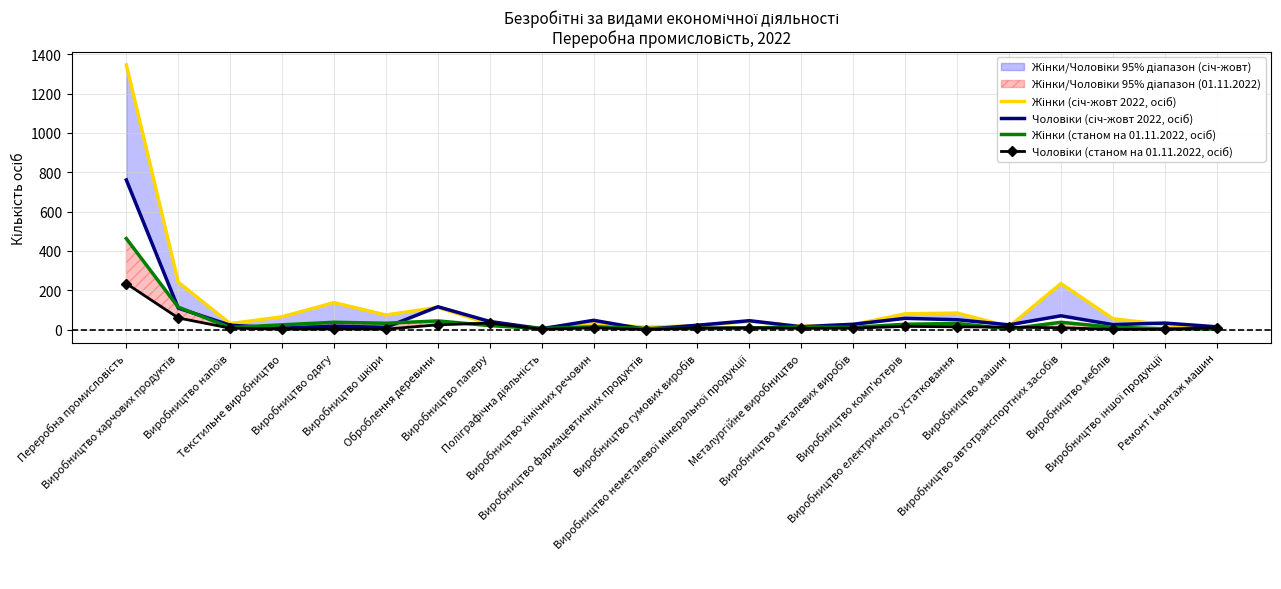

What is the value of the Чоловіки (січ-жовт 2022, осіб) point at the 11th from the left?

1